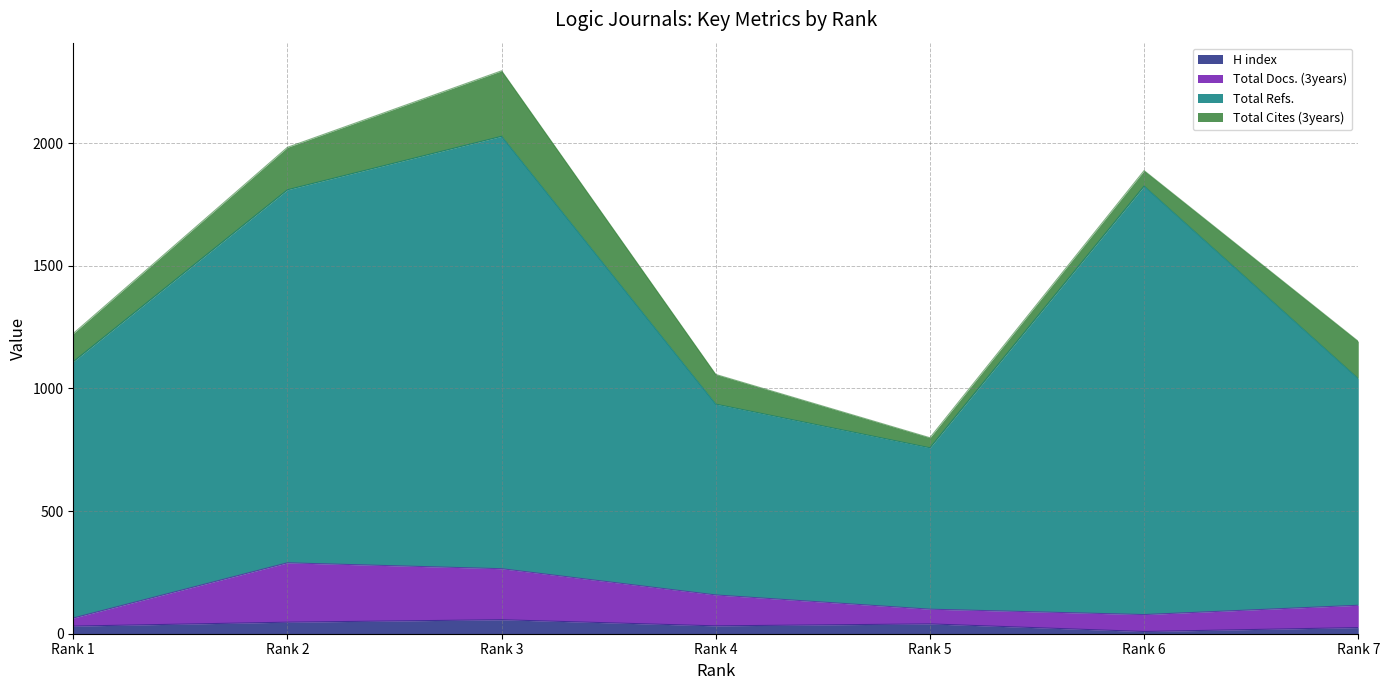

At which label does Total Docs. (3years) reach its peak?

Rank 2